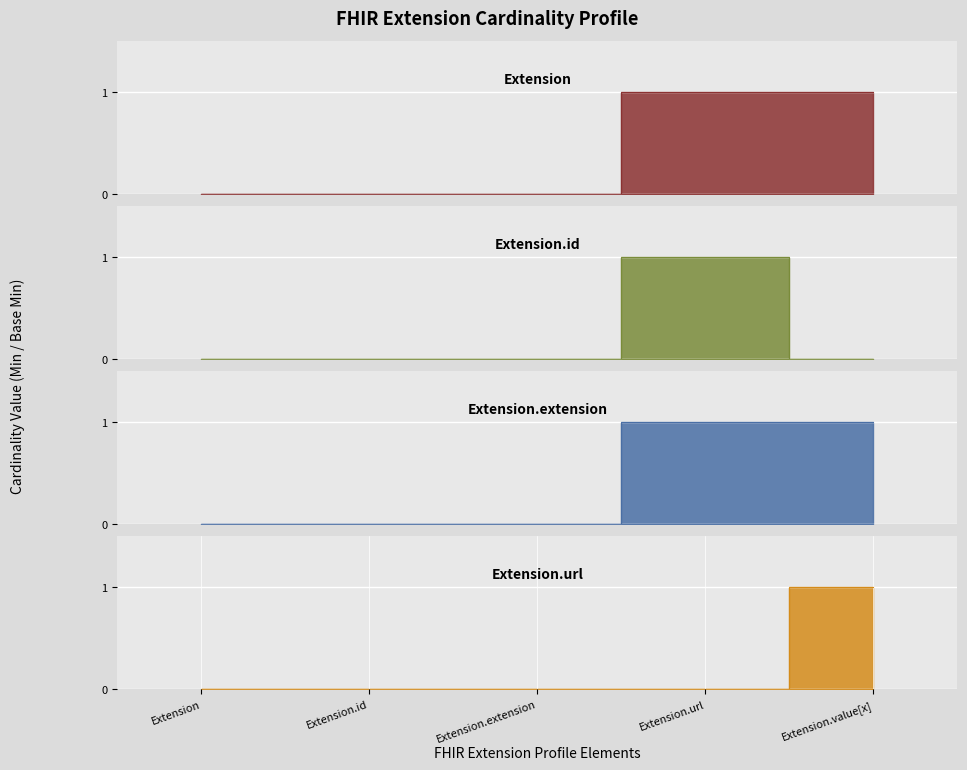

Is it true that Base Min equals 1 at Extension.url?

False